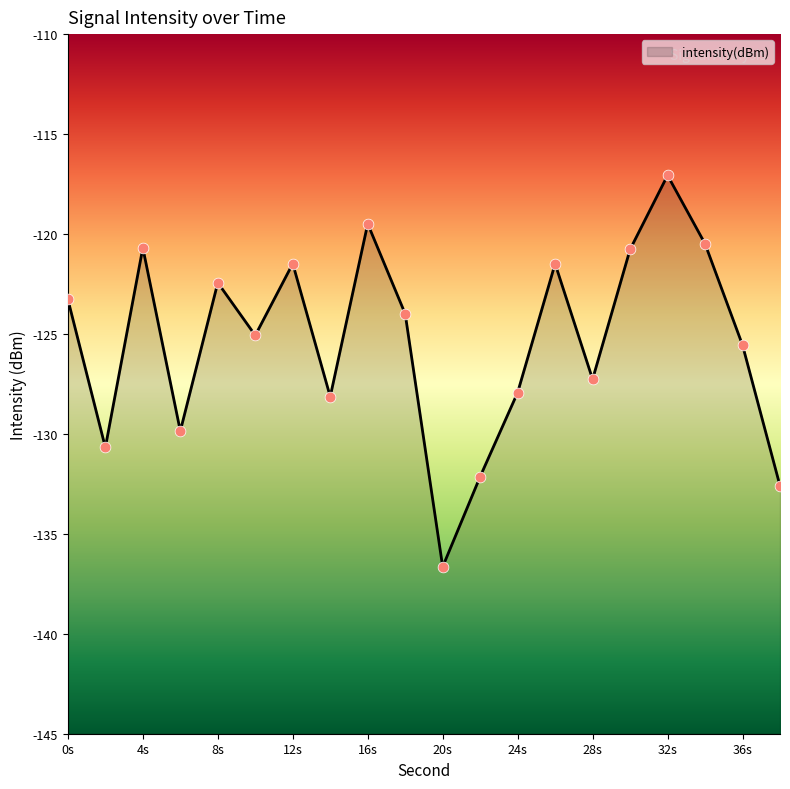

Which has a higher value, 4s or 28s?

4s